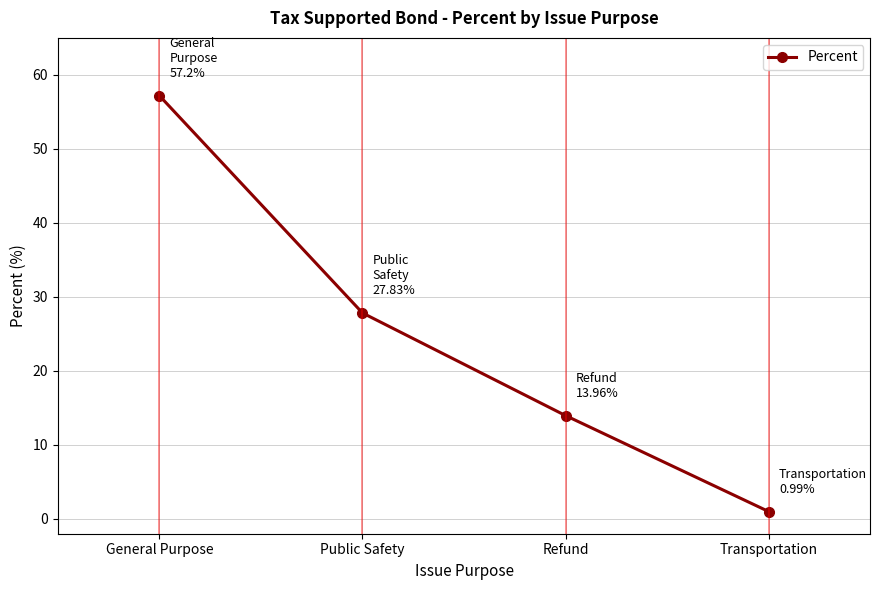

What is the label of the 1st point from the left?

General Purpose